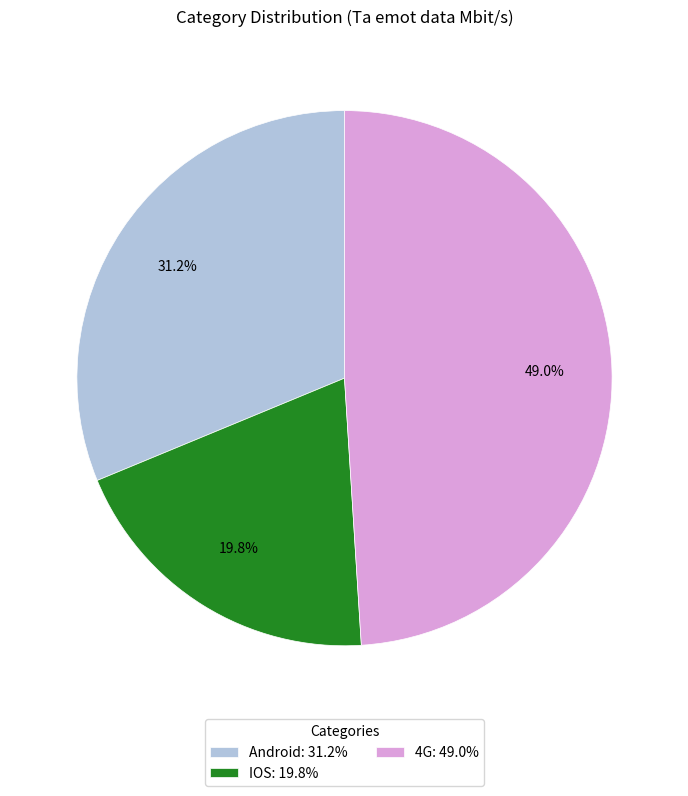

How many slices are in this pie chart?

3